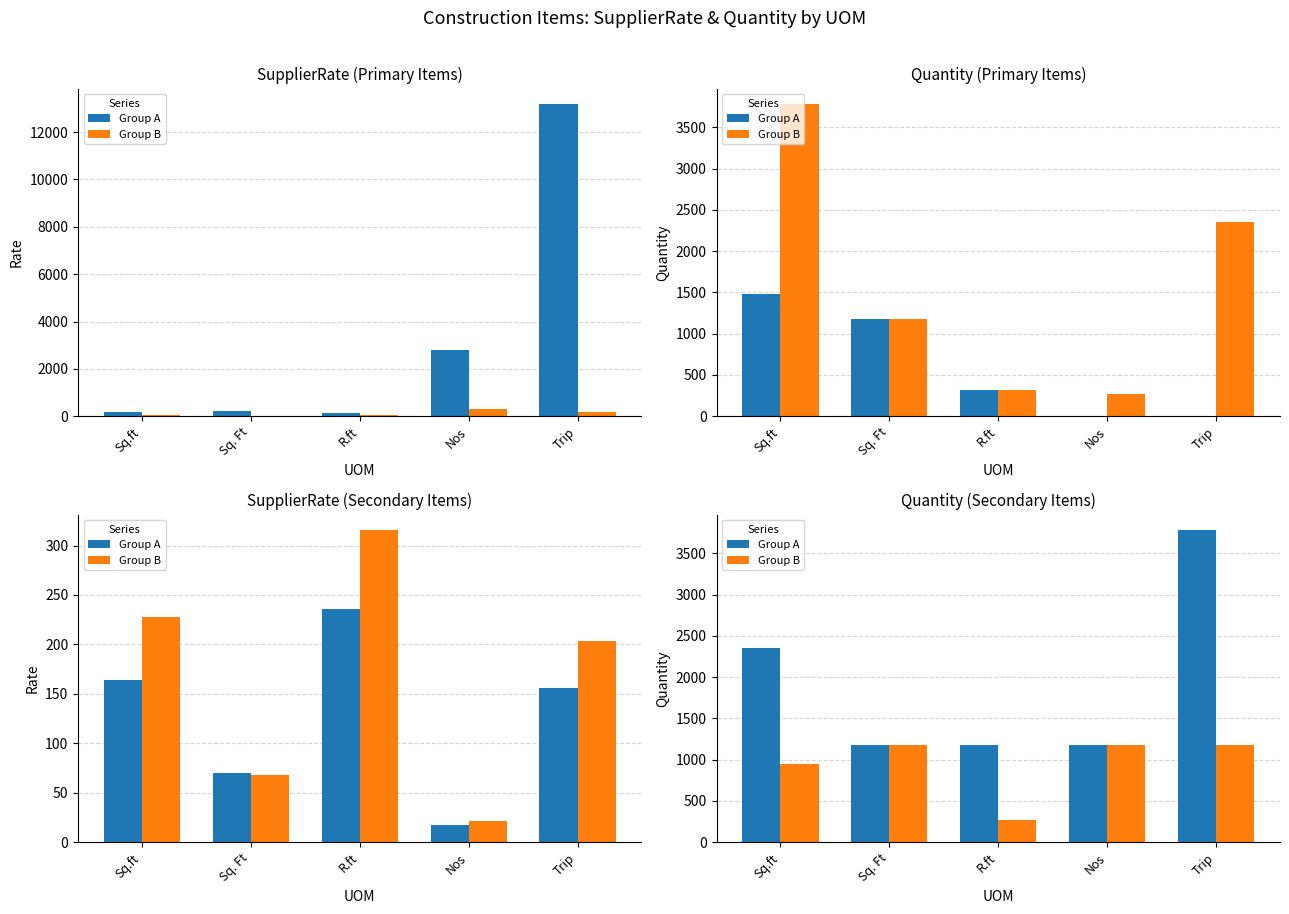

Which series has the largest total across all categories?

Group A